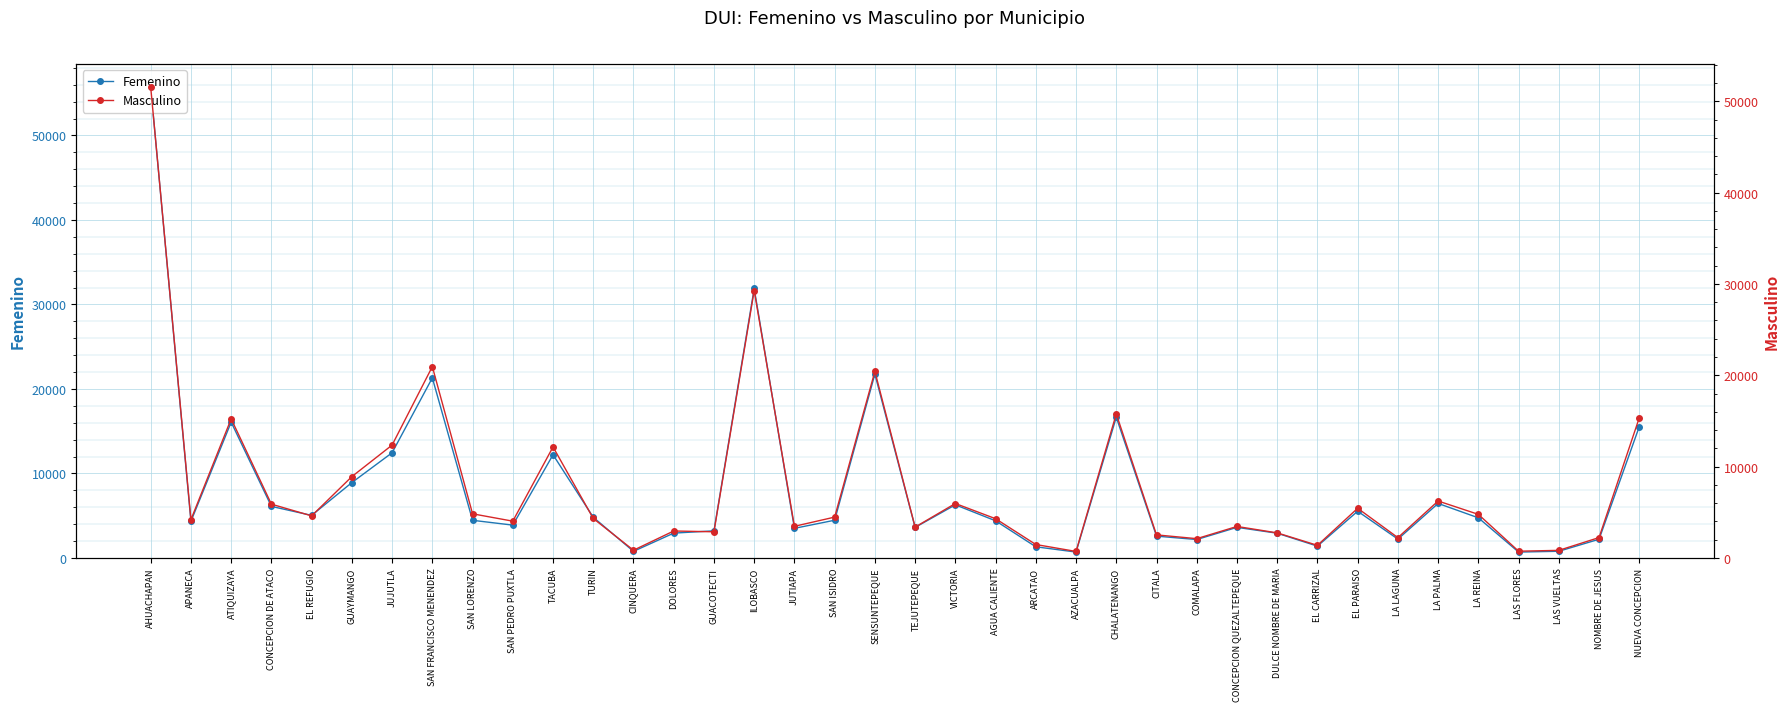

Reading left to right, what are all the values shown in this chart?

Femenino: AHUACHAPAN=55707	APANECA=4331	ATIQUIZAYA=16066	CONCEPCION DE ATACO=6096	EL REFUGIO=5033	GUAYMANGO=8915	JUJUTLA=12444	SAN FRANCISCO MENENDEZ=21307	SAN LORENZO=4450	SAN PEDRO PUXTLA=3880	TACUBA=12209	TURIN=4809	CINQUERA=776	DOLORES=2934	GUACOTECTI=3204	ILOBASCO=31888	JUTIAPA=3499	SAN ISIDRO=4459	SENSUNTEPEQUE=21754	TEJUTEPEQUE=3610	VICTORIA=6282	AGUA CALIENTE=4392	ARCATAO=1315	AZACUALPA=691	CHALATENANGO=16651	CITALA=2576	COMALAPA=2174	CONCEPCION QUEZALTEPEQUE=3615	DULCE NOMBRE DE MARIA=2922	EL CARRIZAL=1393	EL PARAISO=5524	LA LAGUNA=2223	LA PALMA=6446	LA REINA=4744	LAS FLORES=689	LAS VUELTAS=785	NOMBRE DE JESUS=2209	NUEVA CONCEPCION=15539
Masculino: AHUACHAPAN=51546	APANECA=4190	ATIQUIZAYA=15227	CONCEPCION DE ATACO=5885	EL REFUGIO=4602	GUAYMANGO=8903	JUJUTLA=12356	SAN FRANCISCO MENENDEZ=20949	SAN LORENZO=4829	SAN PEDRO PUXTLA=4023	TACUBA=12153	TURIN=4318	CINQUERA=840	DOLORES=2947	GUACOTECTI=2859	ILOBASCO=29282	JUTIAPA=3459	SAN ISIDRO=4468	SENSUNTEPEQUE=20428	TEJUTEPEQUE=3374	VICTORIA=5957	AGUA CALIENTE=4292	ARCATAO=1466	AZACUALPA=707	CHALATENANGO=15770	CITALA=2521	COMALAPA=2107	CONCEPCION QUEZALTEPEQUE=3443	DULCE NOMBRE DE MARIA=2740	EL CARRIZAL=1375	EL PARAISO=5435	LA LAGUNA=2218	LA PALMA=6230	LA REINA=4767	LAS FLORES=734	LAS VUELTAS=826	NOMBRE DE JESUS=2227	NUEVA CONCEPCION=15350